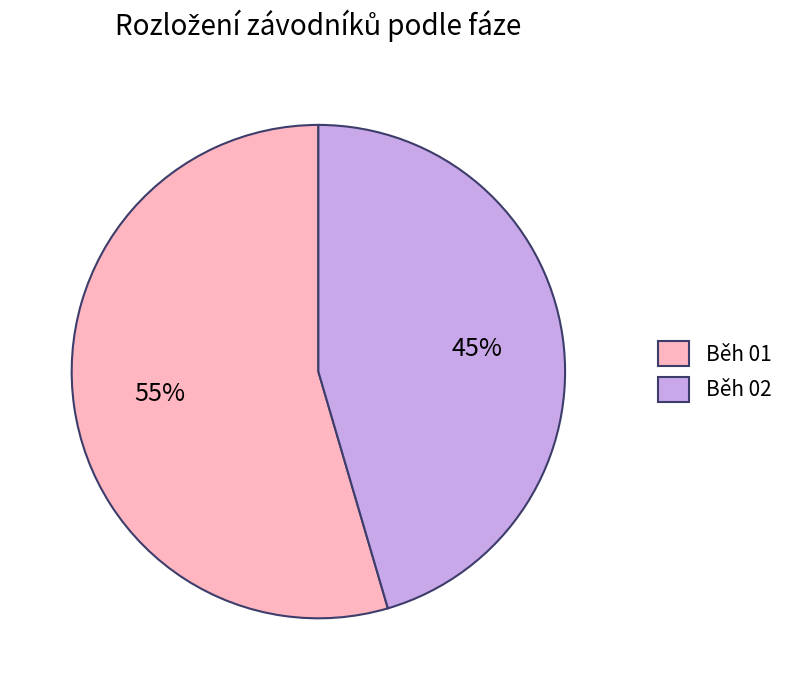

To the nearest percent, what portion does Běh 01 represent?

55%